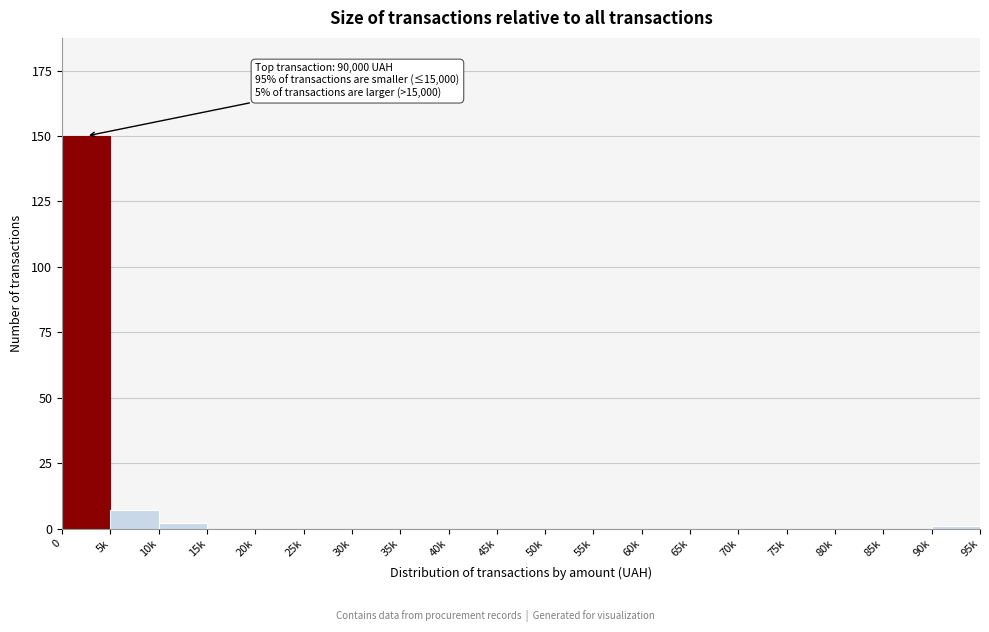

Reading left to right, transcribe all the data shown in this chart.

0=150	5k=7	10k=2	15k=0	20k=0	25k=0	30k=0	35k=0	40k=0	45k=0	50k=0	55k=0	60k=0	65k=0	70k=0	75k=0	80k=0	85k=0	90k=1